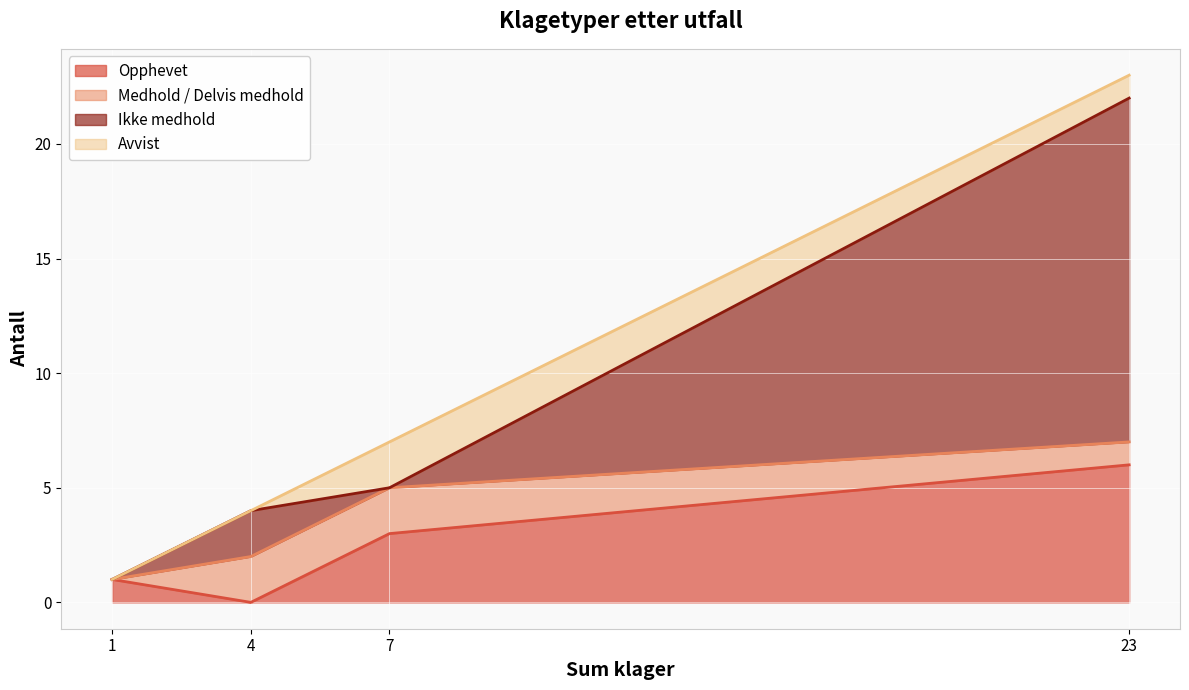

Which series has the largest total across all categories?

Ikke medhold